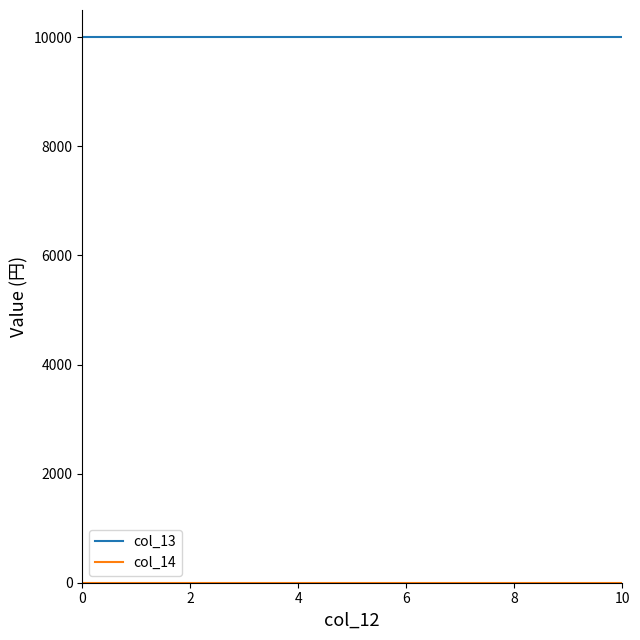

What is the maximum value shown in the chart?

10000